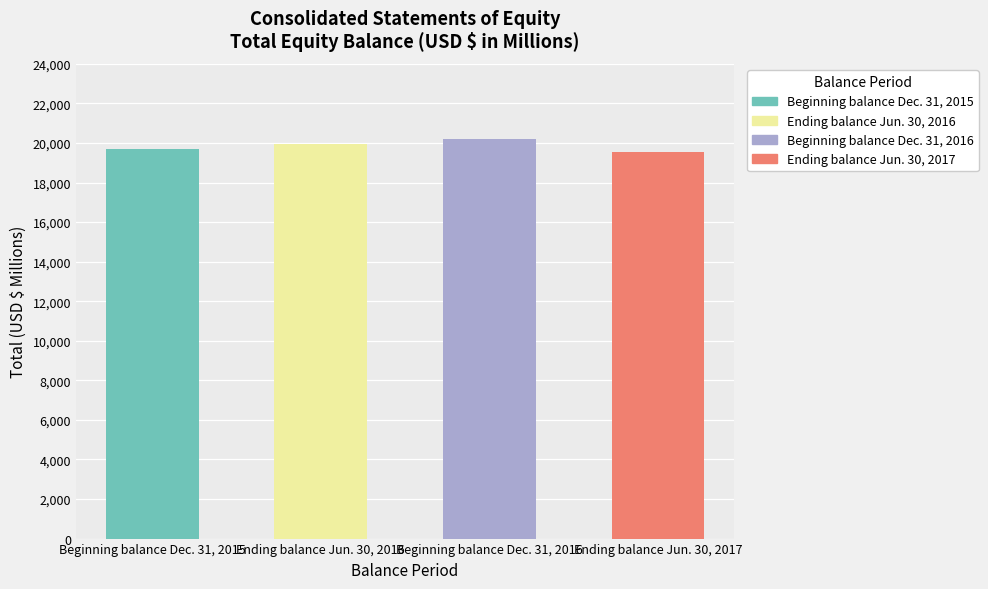

Are the bars horizontal?

No